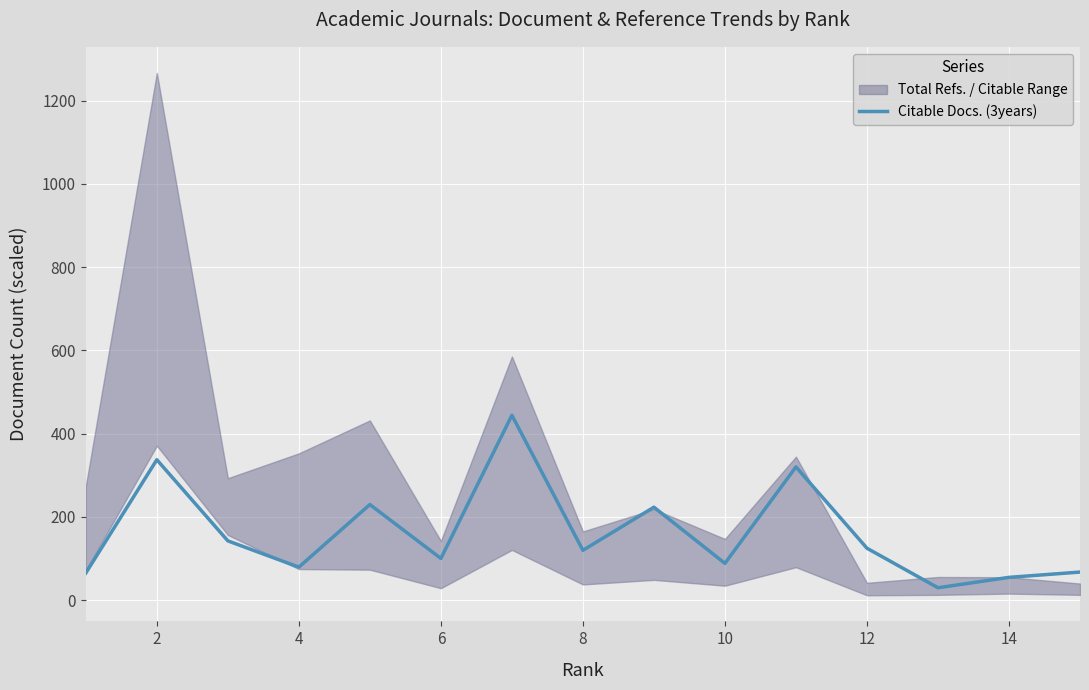

Where is the first local maximum?

2